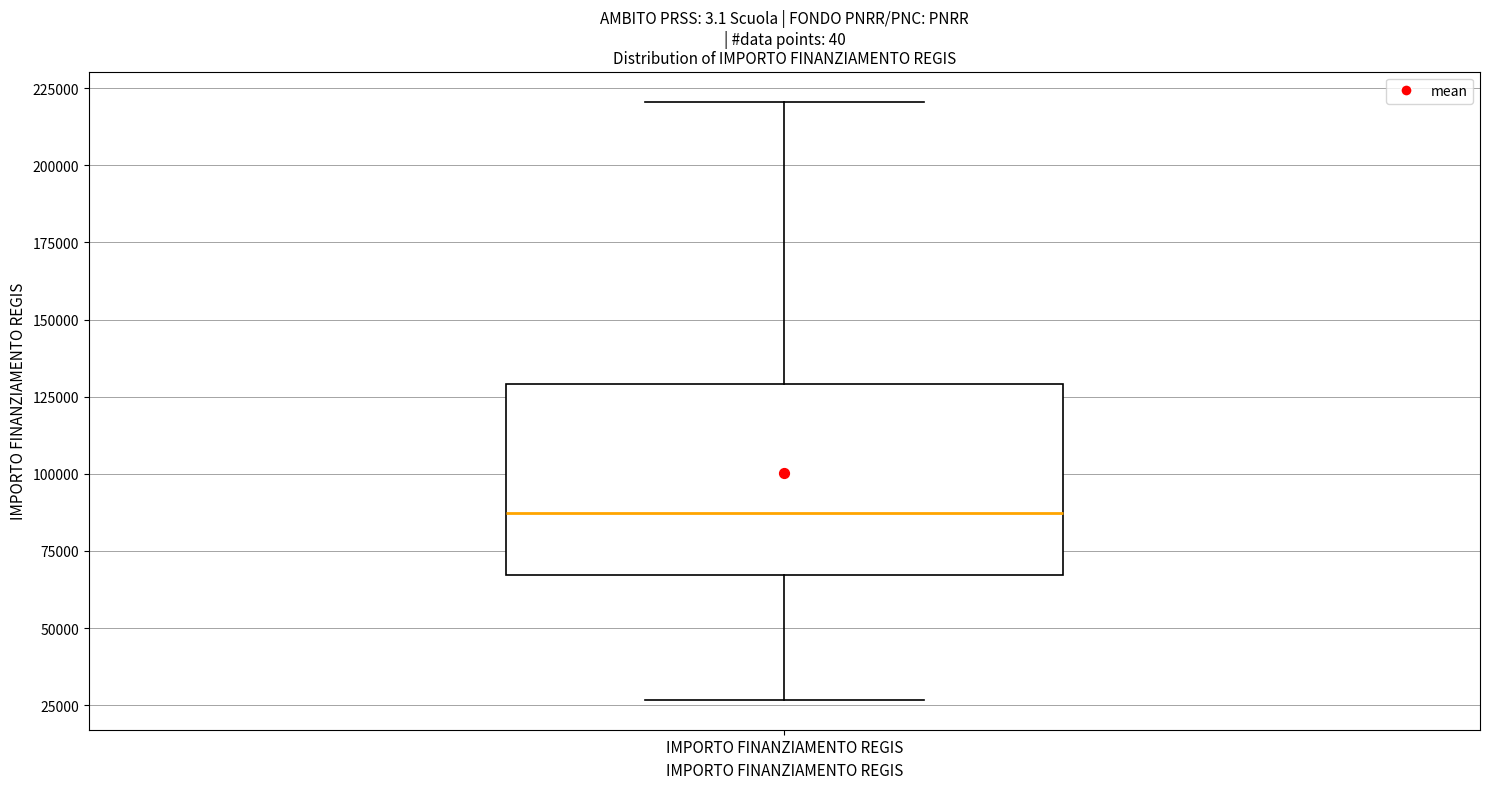

Transcribe this box plot: give where the median line is, the range the box spans, and where the two whiskers end, as read against the y-axis. The values are not printed on the chart, so give them approximately, as read against the axis.

median 85000, box 65000 to 130000, whiskers 25000 to 220000